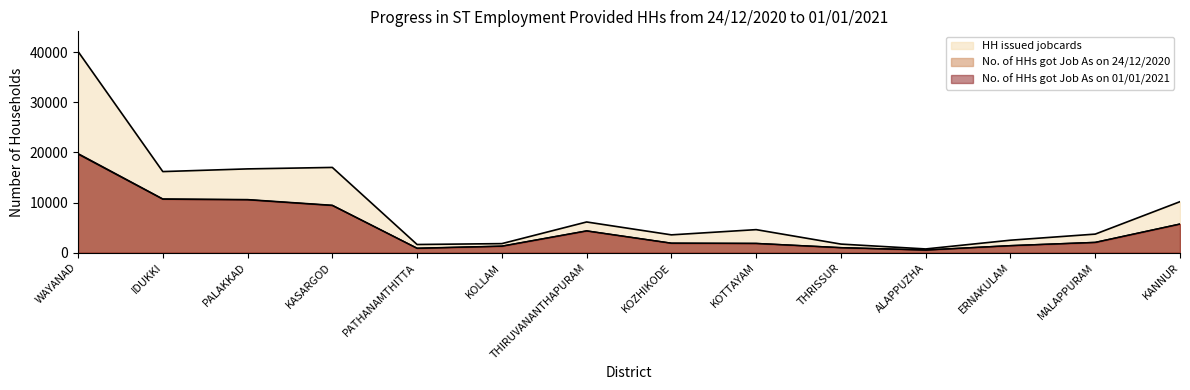

Is the value of No. of HHs got Job As on 01/01/2021 at PATHANAMTHITTA greater than the value of No. of HHs got Job As on 24/12/2020 at ERNAKULAM?

No